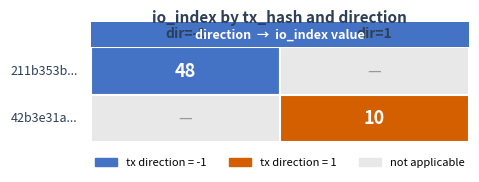

The 211b353bd8c3a2ee9bd38b4a1a5215b8cc9a791 series shows 15 at io_index. True or false?

False